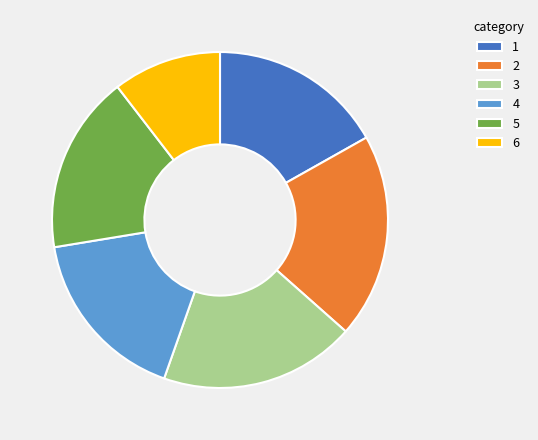

Which category has the smallest portion of the pie?

6